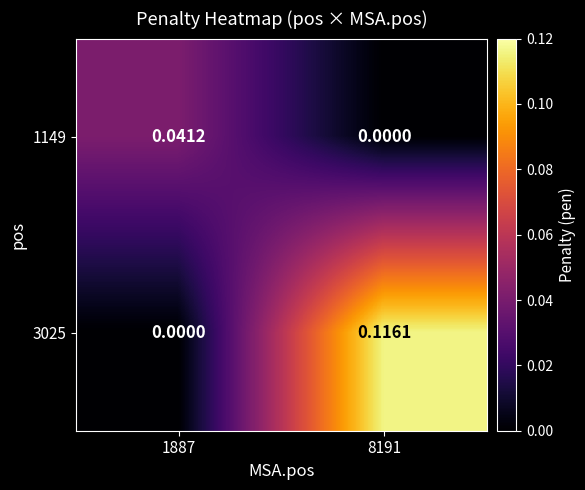

Is the value of 3025 at 1887 greater than the value of 1149 at 1887?

No